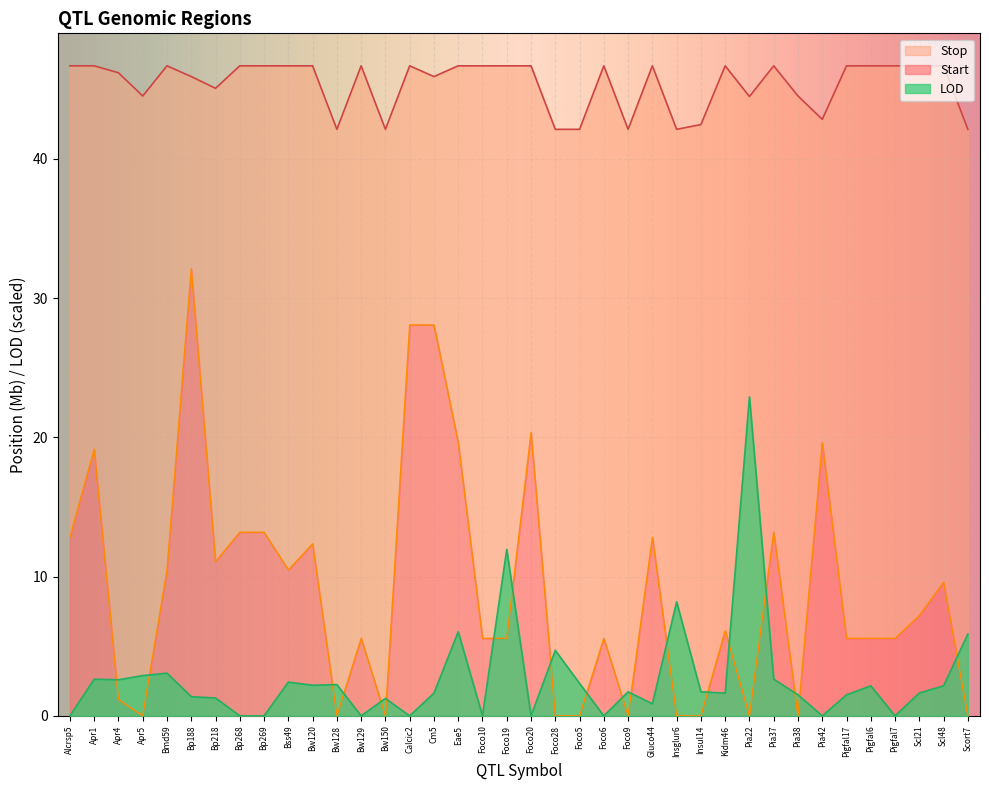

What position from the right is Foco19?

20